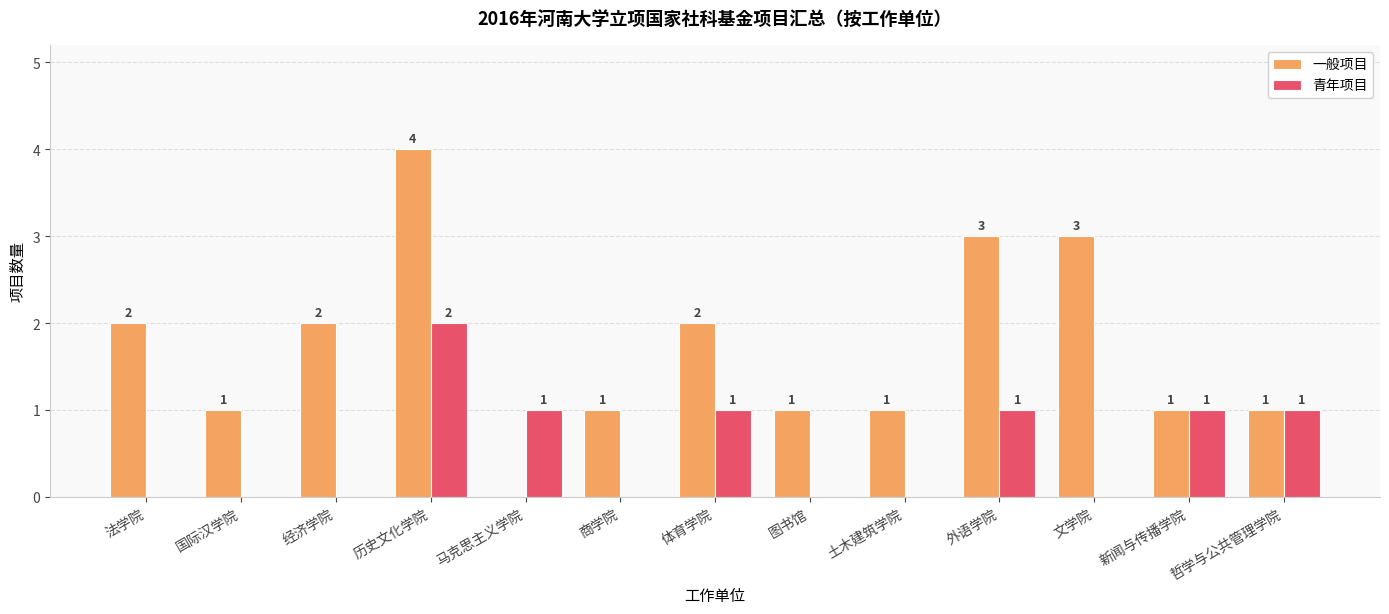

At which category is the sum across all series the highest?

历史文化学院